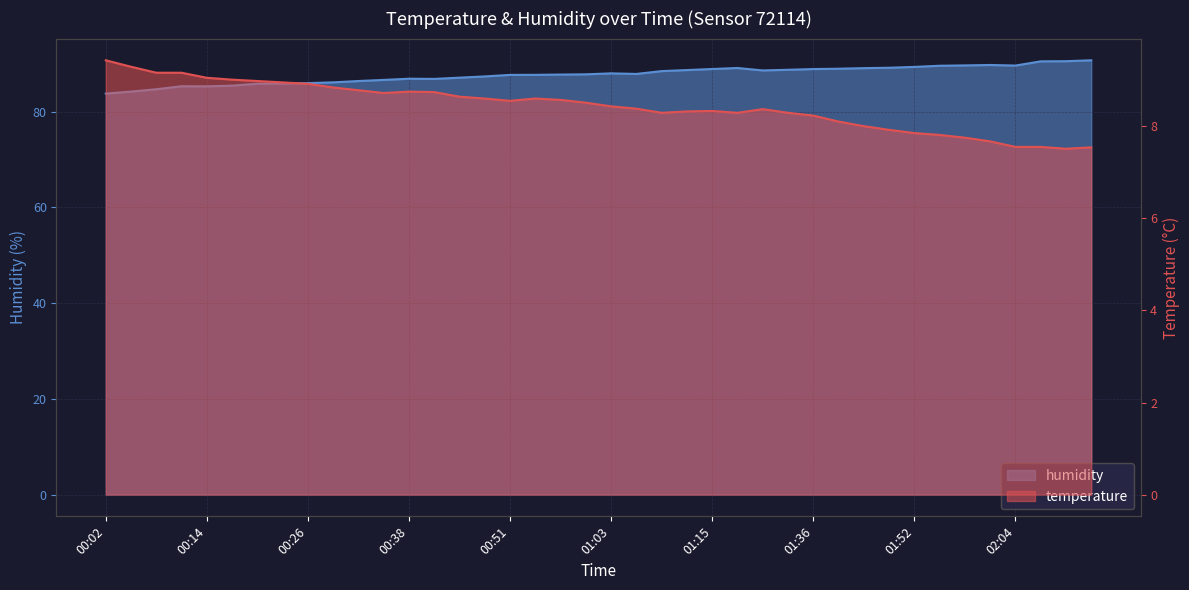

What is the smallest value displayed?

7.5